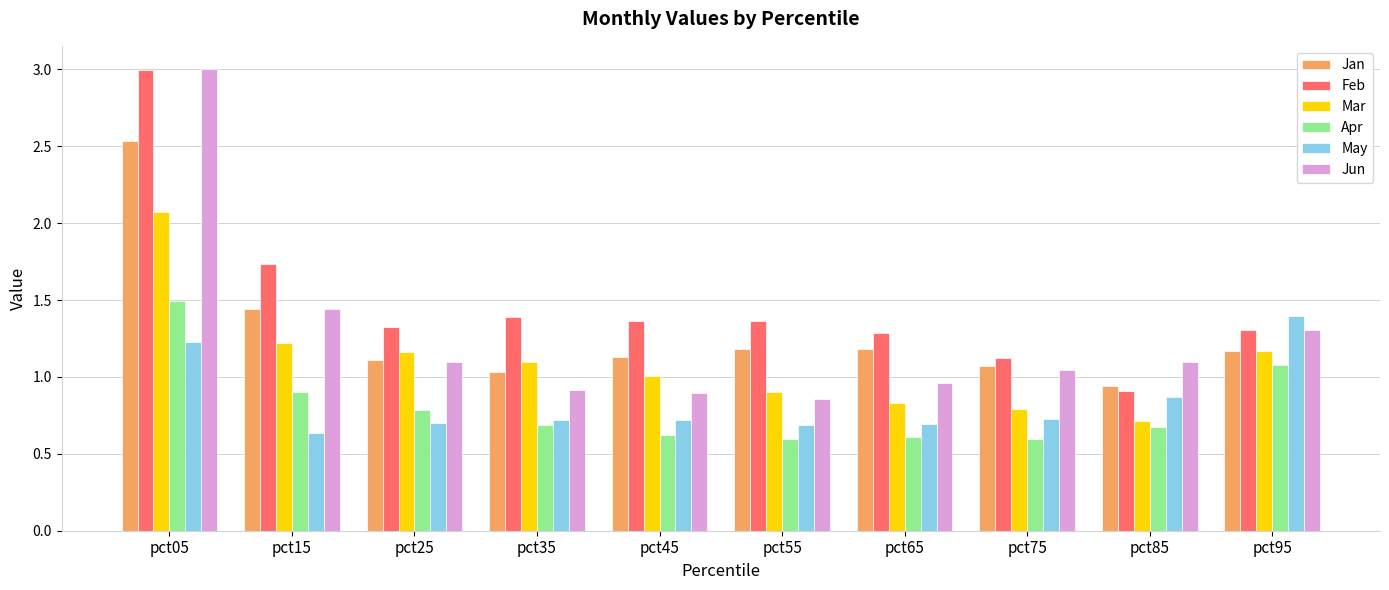

The value of Mar at pct55 is 0.9. True or false?

True